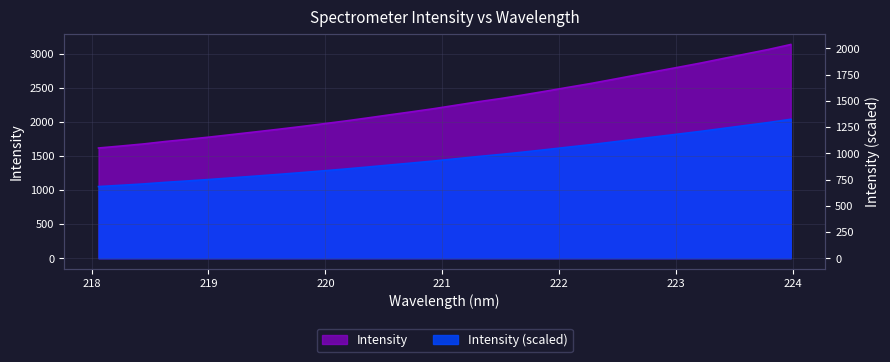

Where does the data first go above 2243?

221.1174